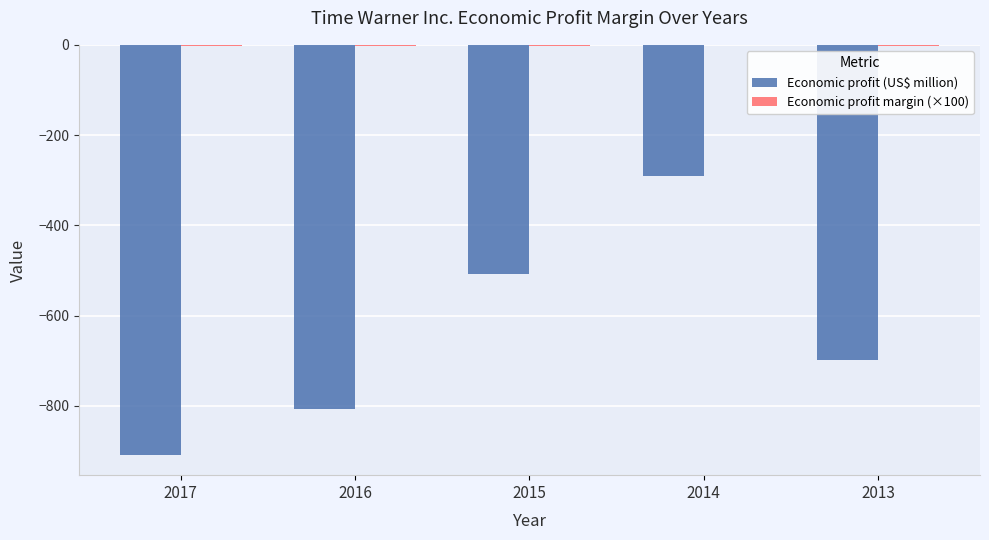

At which category is the sum across all series the highest?

2014